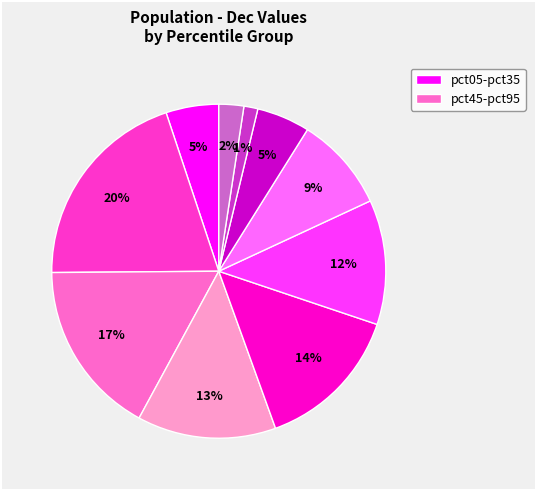

Is there any slice that represents more than half of the pie?

No